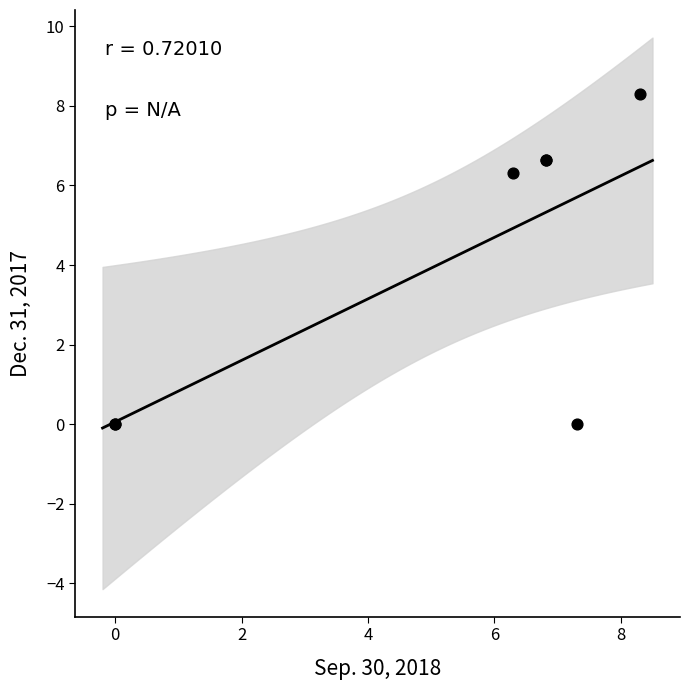

What Y value in the scatter plot is closest to 4?

6.3